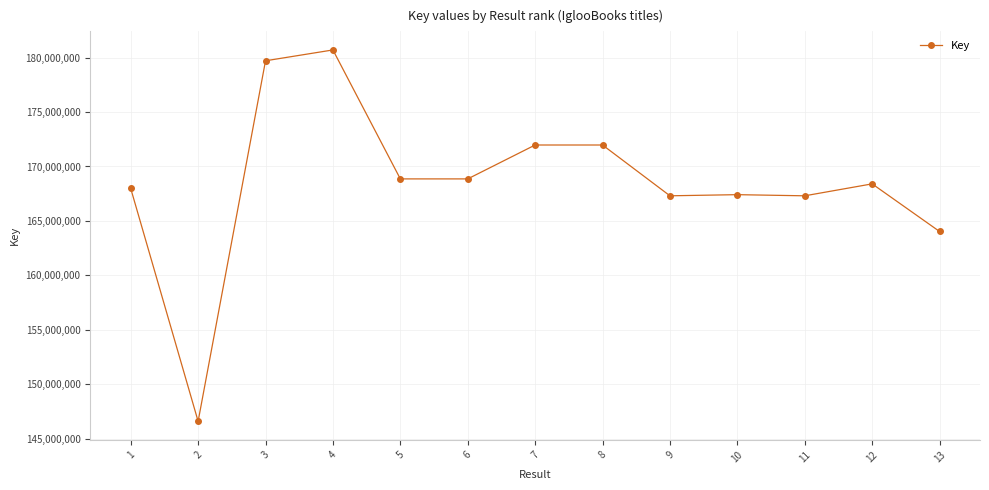

How many values are below 168401859?

6